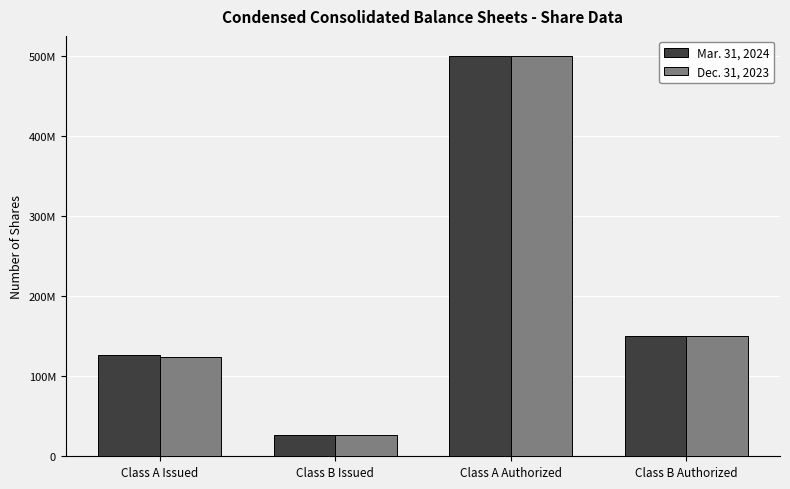

What are all the series names shown in the legend?

Mar. 31, 2024, Dec. 31, 2023